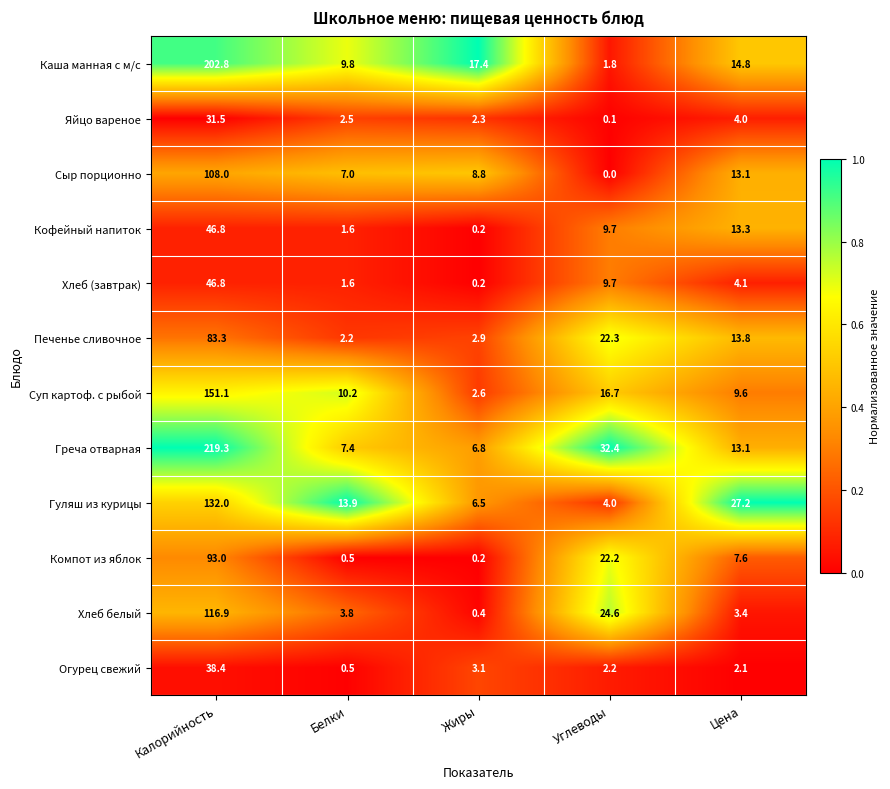

Which series has the largest total across all categories?

Греча отварная